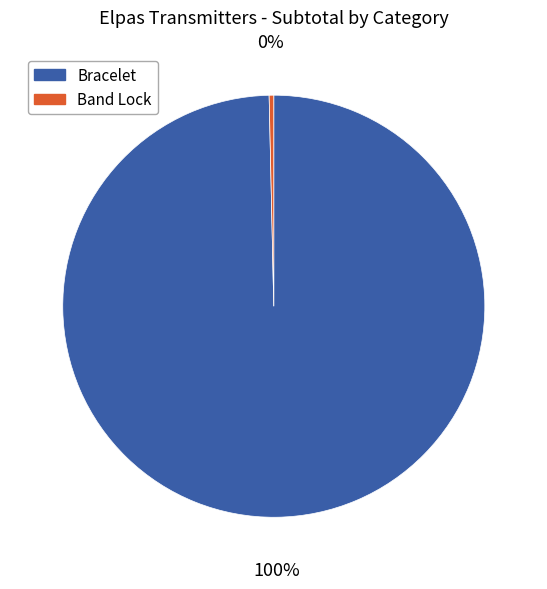

To the nearest percent, what is the average slice percentage?

50%